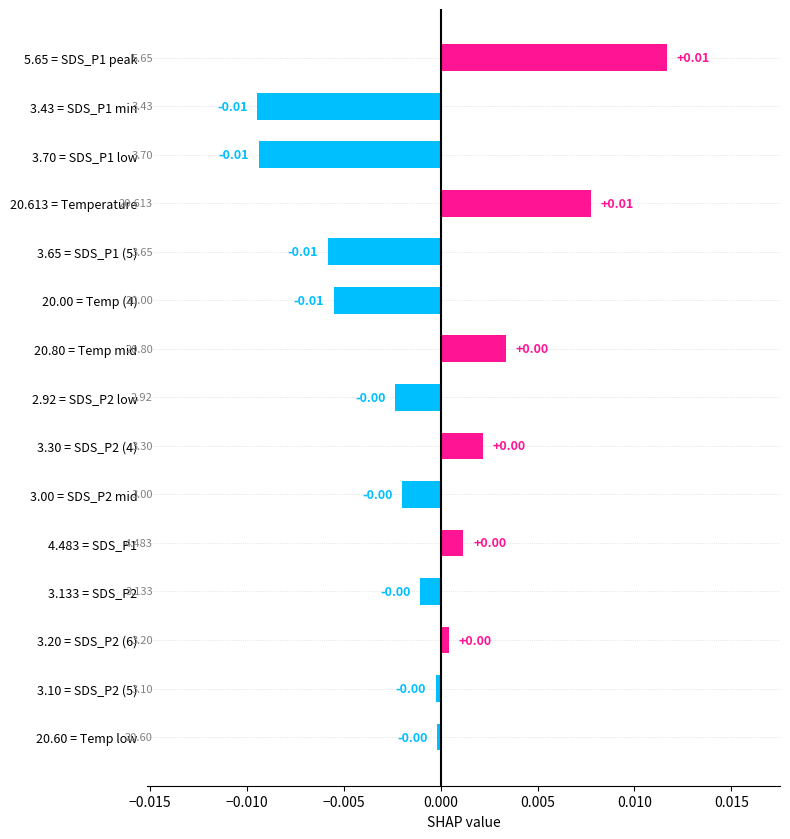

Count the number of data series in this chart.

1